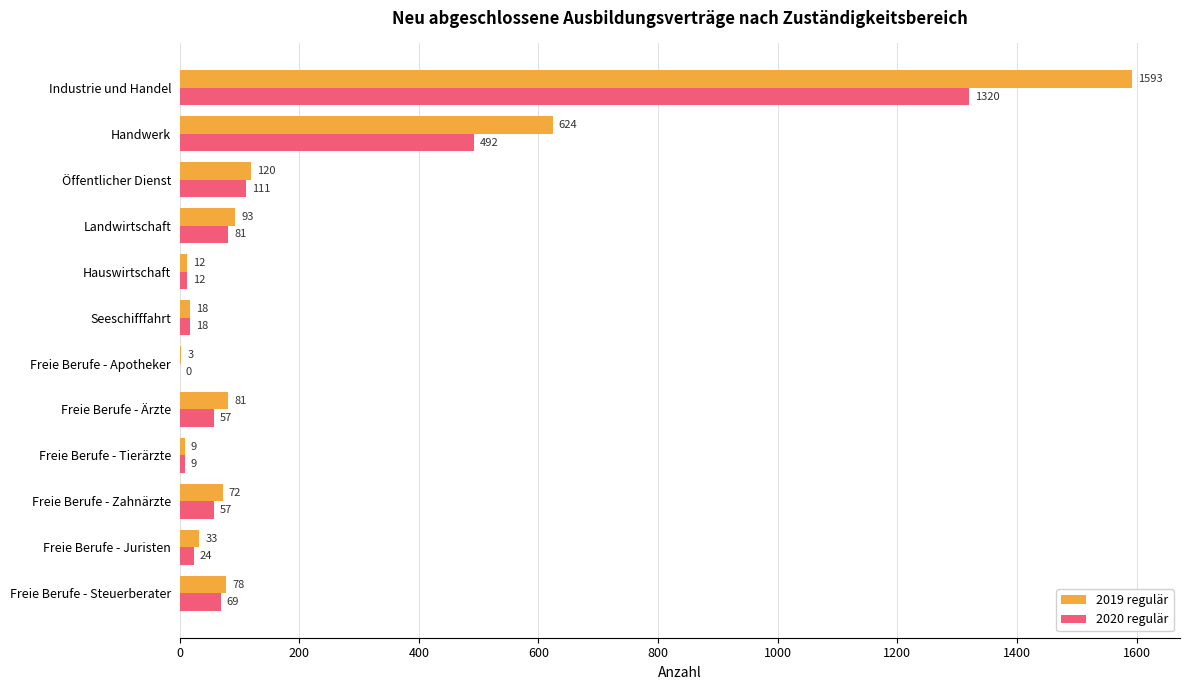

What is the approximate value of 2020 regulär at Freie Berufe - Zahnärzte, to the nearest 100?

100